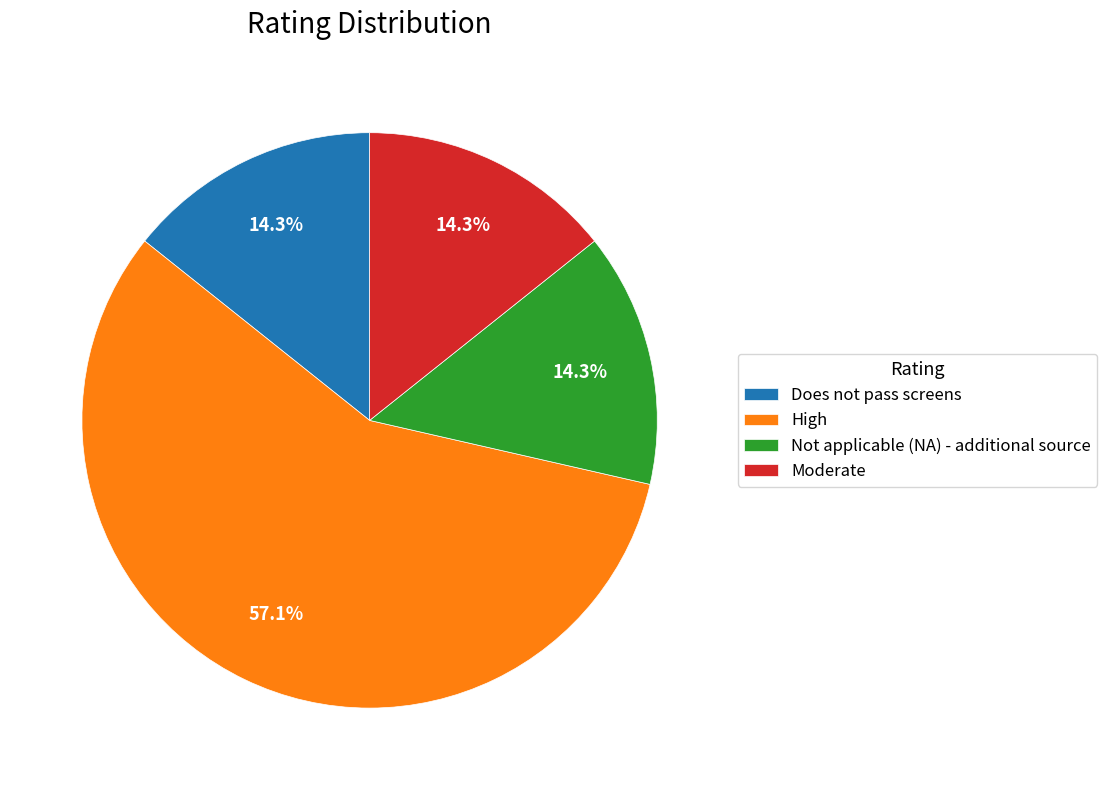

Do High and Moderate together represent more than half of the pie?

Yes